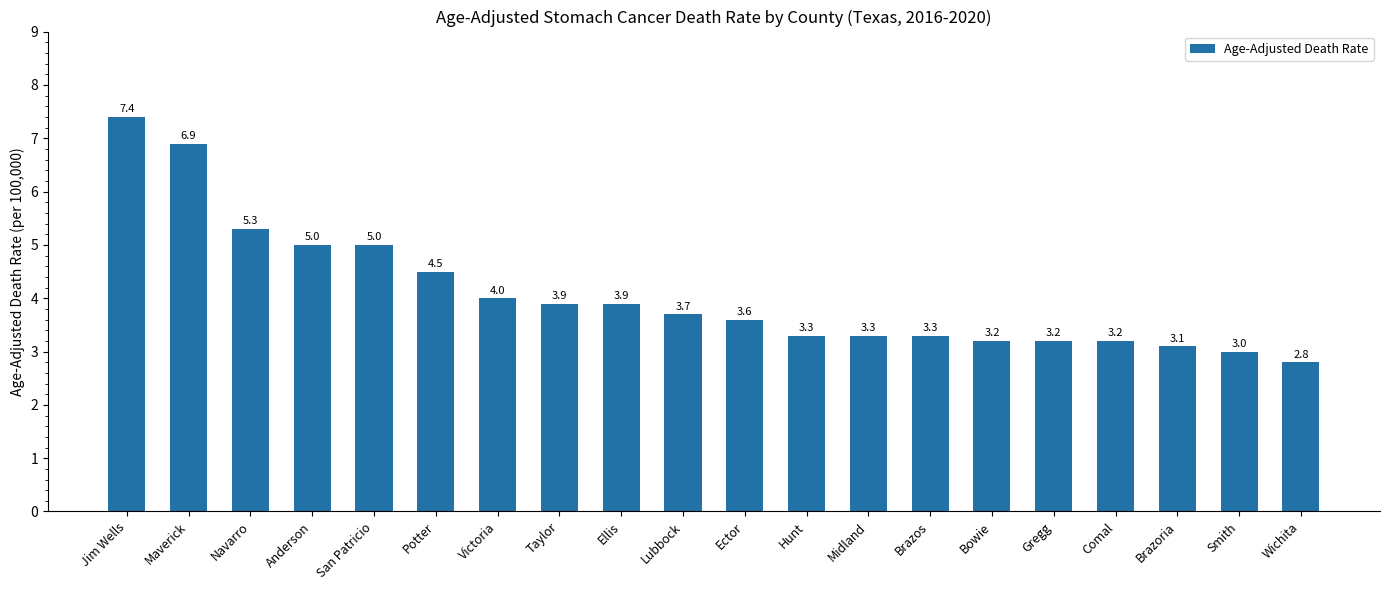

Count the number of data series in this chart.

1